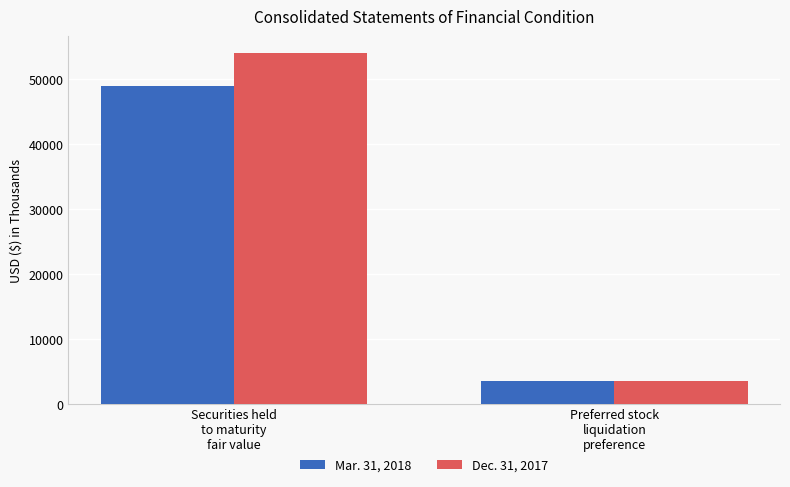

Which series has the widest spread of values?

Dec. 31, 2017